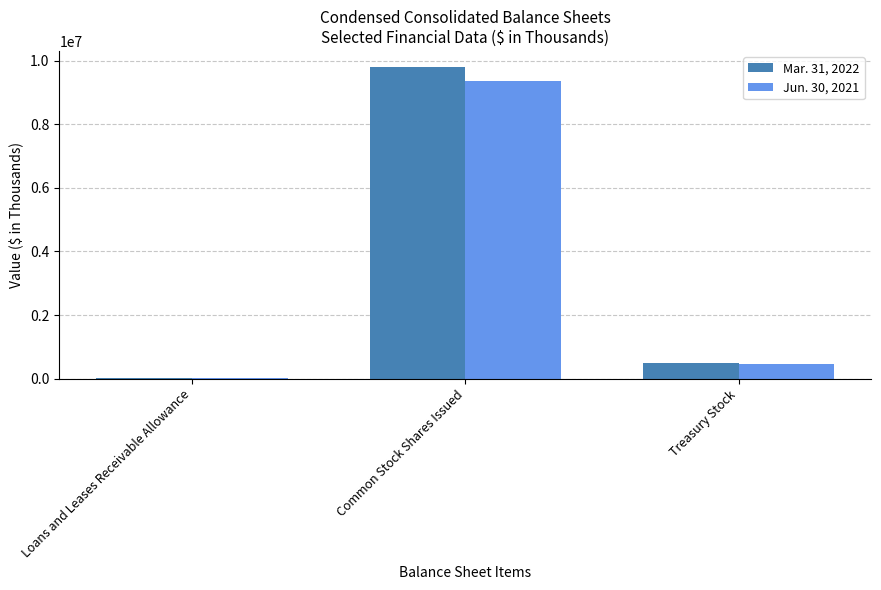

Count the number of categories in the chart.

3